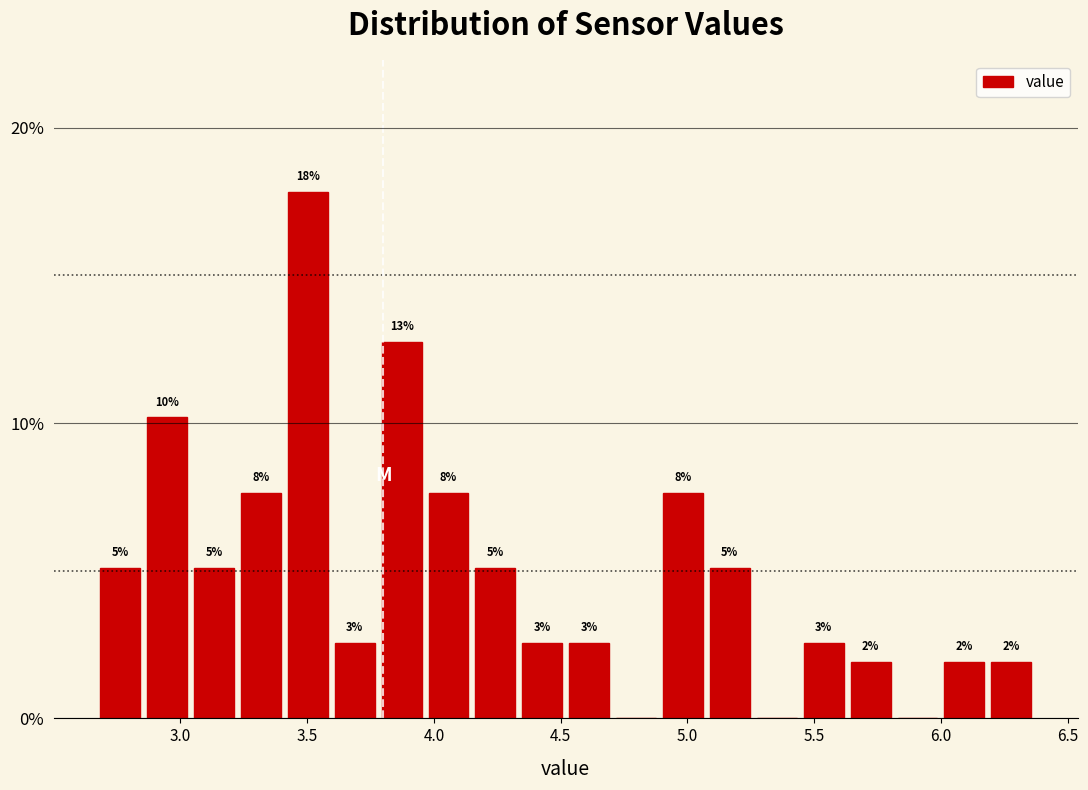

Read against the x-axis, roughly where is the centre of the tallest bar?

3.50